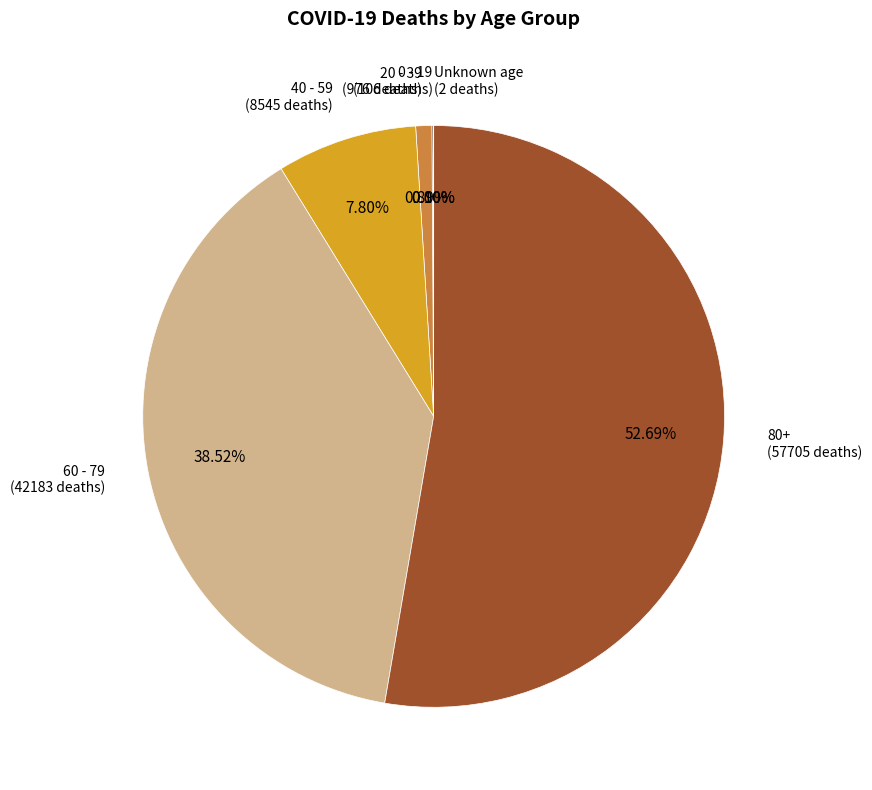

Is it true that 80+ is 61% of the pie?

False